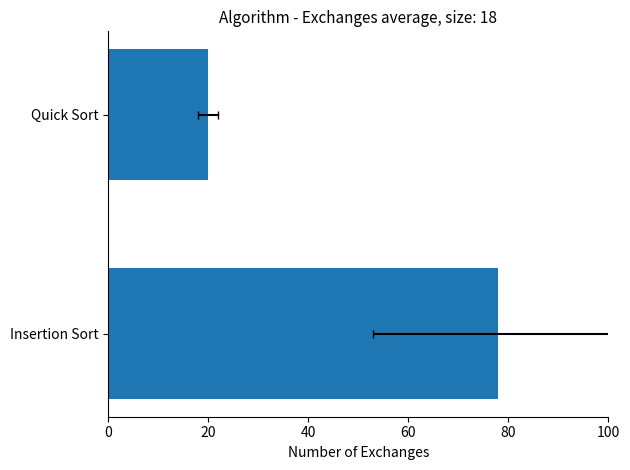

What is the value of the 1st bar from the left?

78